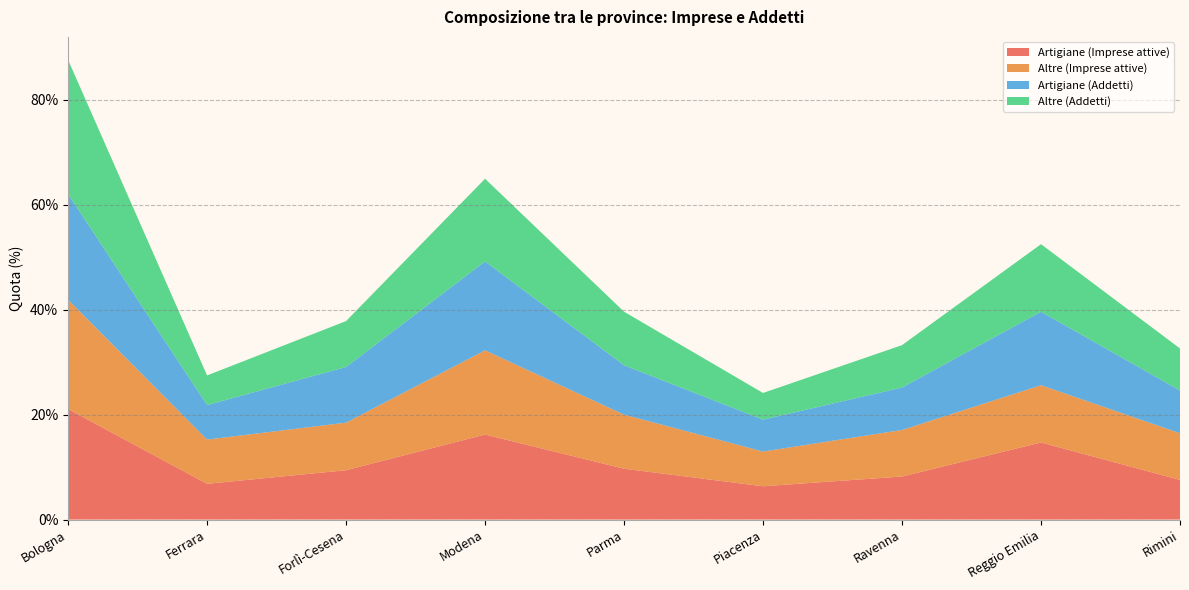

Reading left to right, transcribe all the data shown in this chart.

Artigiane (Imprese attive): Bologna=21.1	Ferrara=6.8	Forlì-Cesena=9.4	Modena=16.2	Parma=9.7	Piacenza=6.4	Ravenna=8.2	Reggio Emilia=14.7	Rimini=7.6
Altre (Imprese attive): Bologna=20.8	Ferrara=8.4	Forlì-Cesena=9.1	Modena=16.1	Parma=10.3	Piacenza=6.6	Ravenna=8.9	Reggio Emilia=10.9	Rimini=8.9
Artigiane (Addetti): Bologna=20.2	Ferrara=6.6	Forlì-Cesena=10.6	Modena=16.9	Parma=9.4	Piacenza=6.1	Ravenna=8.1	Reggio Emilia=14.0	Rimini=8.1
Altre (Addetti): Bologna=25.6	Ferrara=5.6	Forlì-Cesena=8.7	Modena=15.8	Parma=10.2	Piacenza=5.1	Ravenna=8.1	Reggio Emilia=12.9	Rimini=8.0